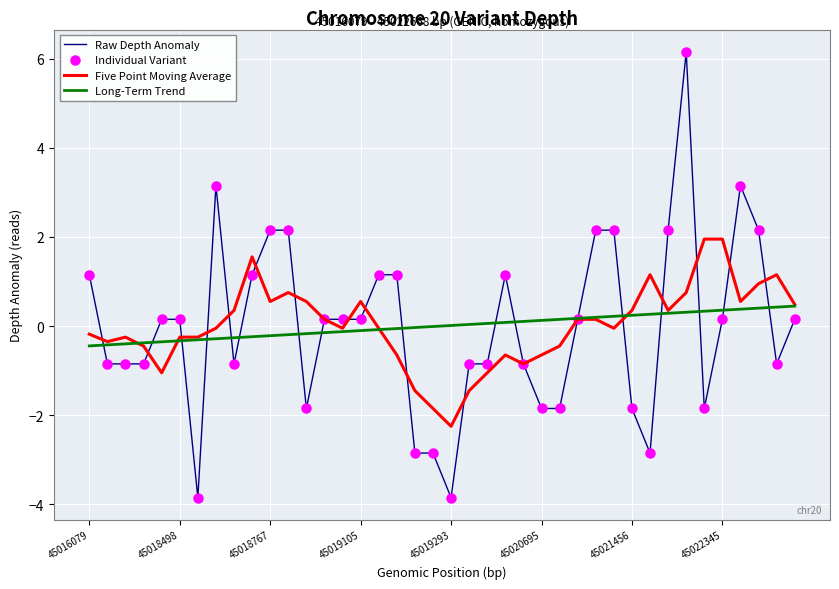

What is the highest value of the Raw Depth Anomaly series?

6.2